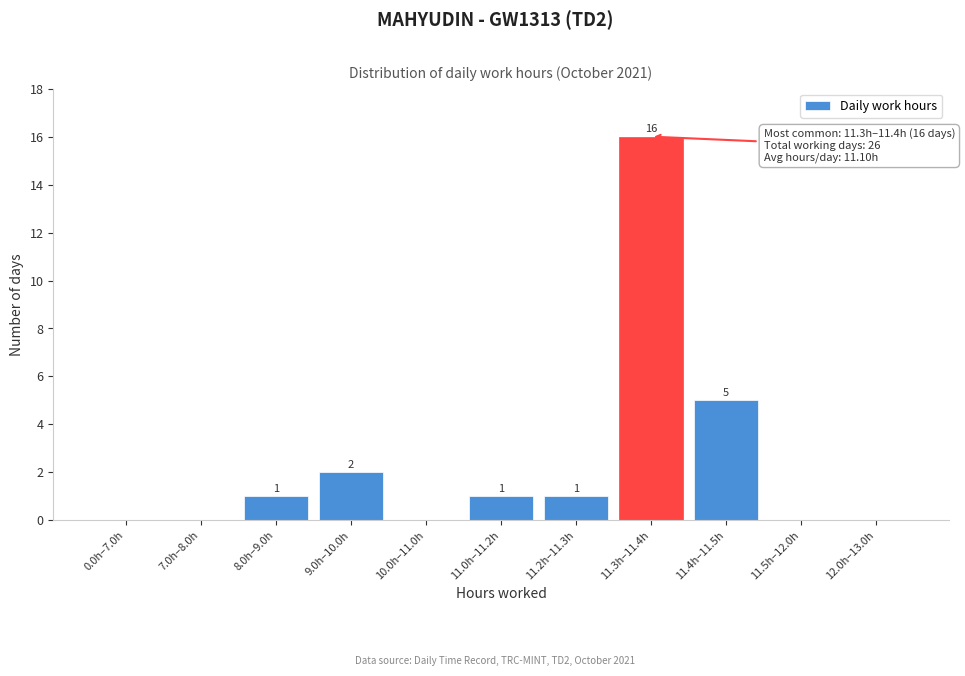

Reading right to left, transcribe all the data shown in this chart.

12.0h–13.0h=0	11.5h–12.0h=0	11.4h–11.5h=5	11.3h–11.4h=16	11.2h–11.3h=1	11.0h–11.2h=1	10.0h–11.0h=0	9.0h–10.0h=2	8.0h–9.0h=1	7.0h–8.0h=0	0.0h–7.0h=0